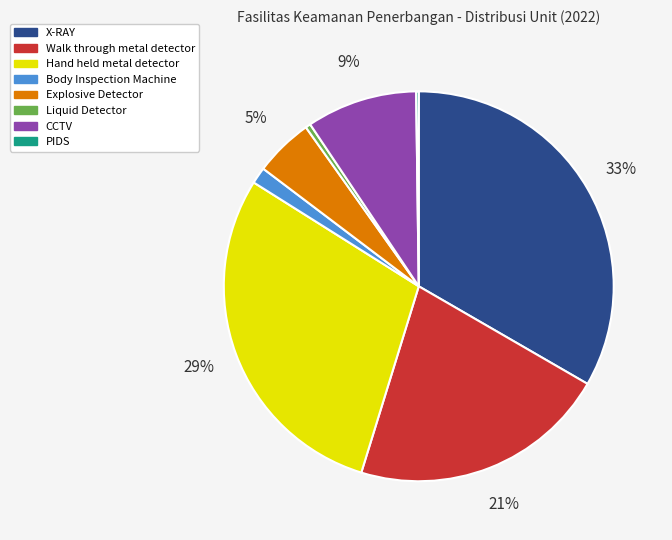

To the nearest percent, what portion does Body Inspection Machine represent?

1%